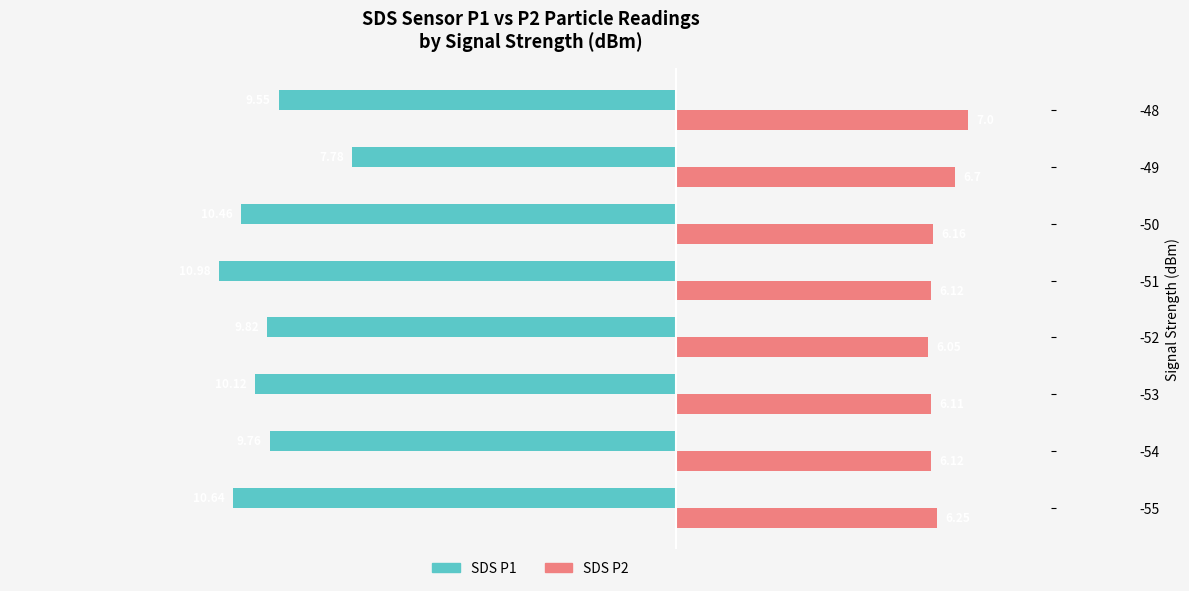

What is the maximum value for SDS P1?

-7.8